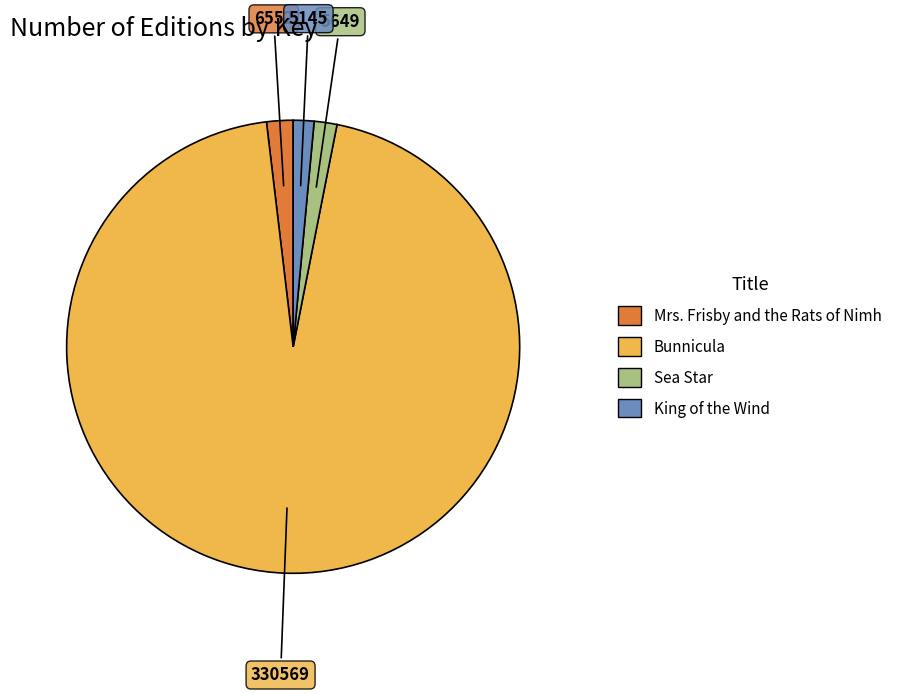

Combined, do Mrs. Frisby and the Rats of Nimh and King of the Wind account for over 50%?

No